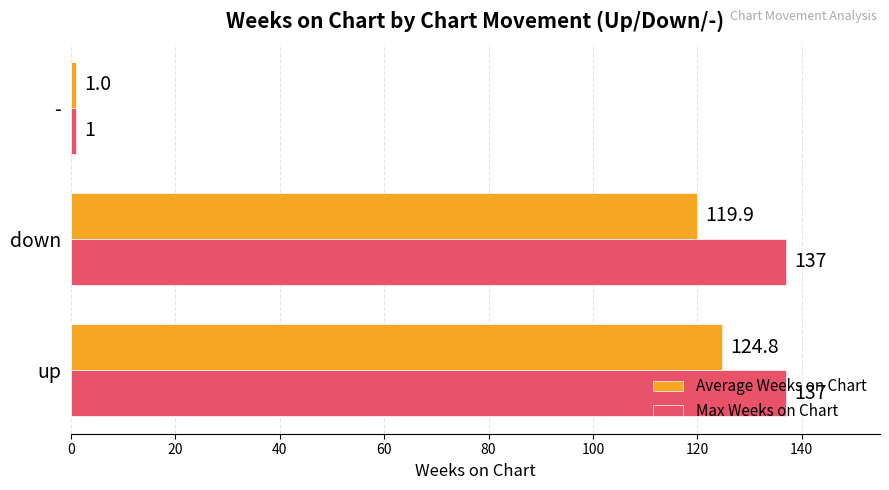

Rank the series by their average value, from lowest to highest.

Average Weeks on Chart, Max Weeks on Chart